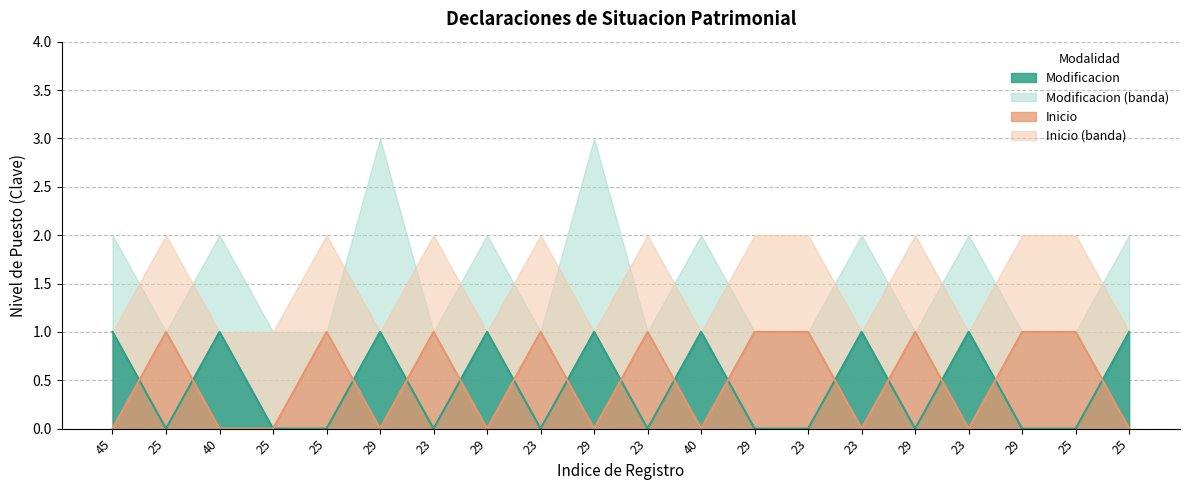

True or false: Modificacion and Inicio intersect in this chart.

True